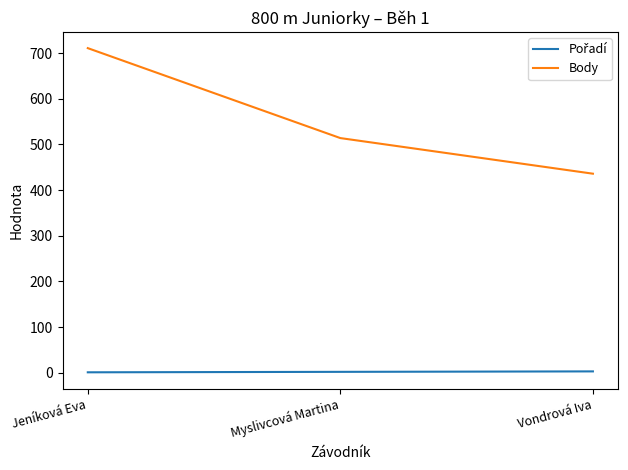

What is the maximum value shown in the chart?

711